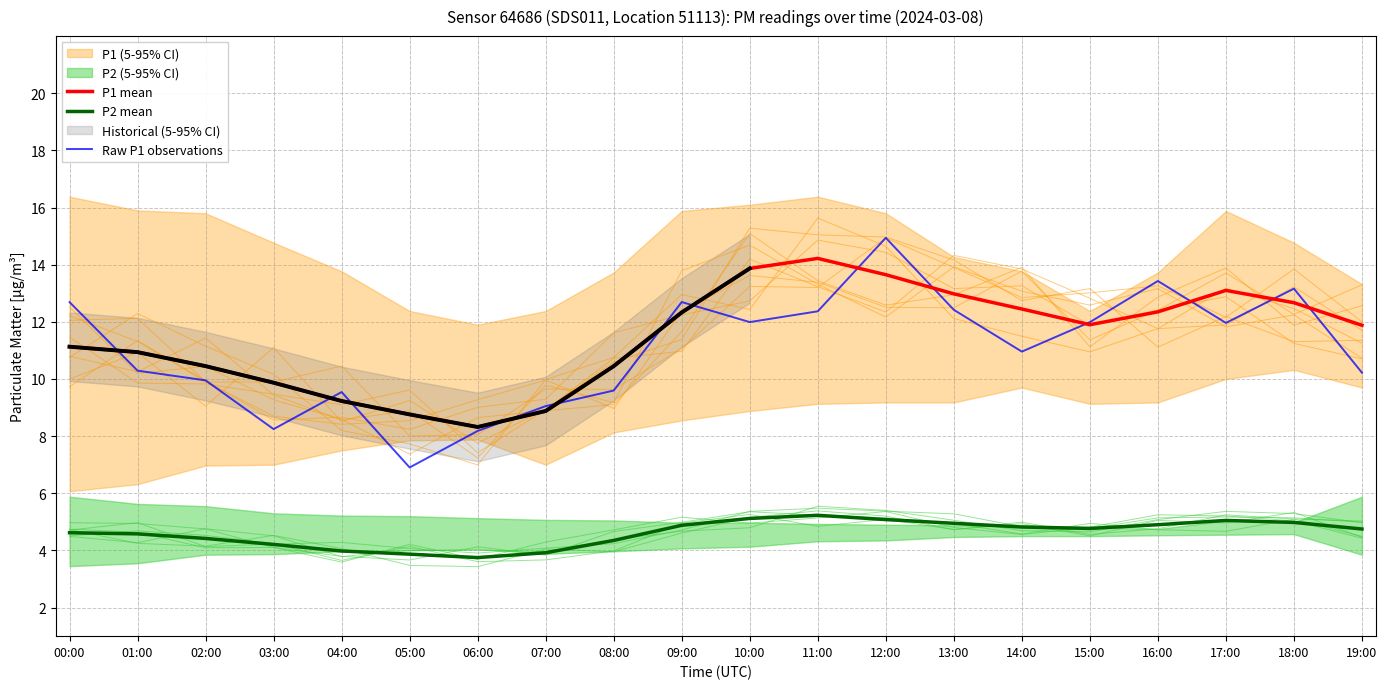

What is the value of the P1 mean point at the 3rd from the left?

10.4